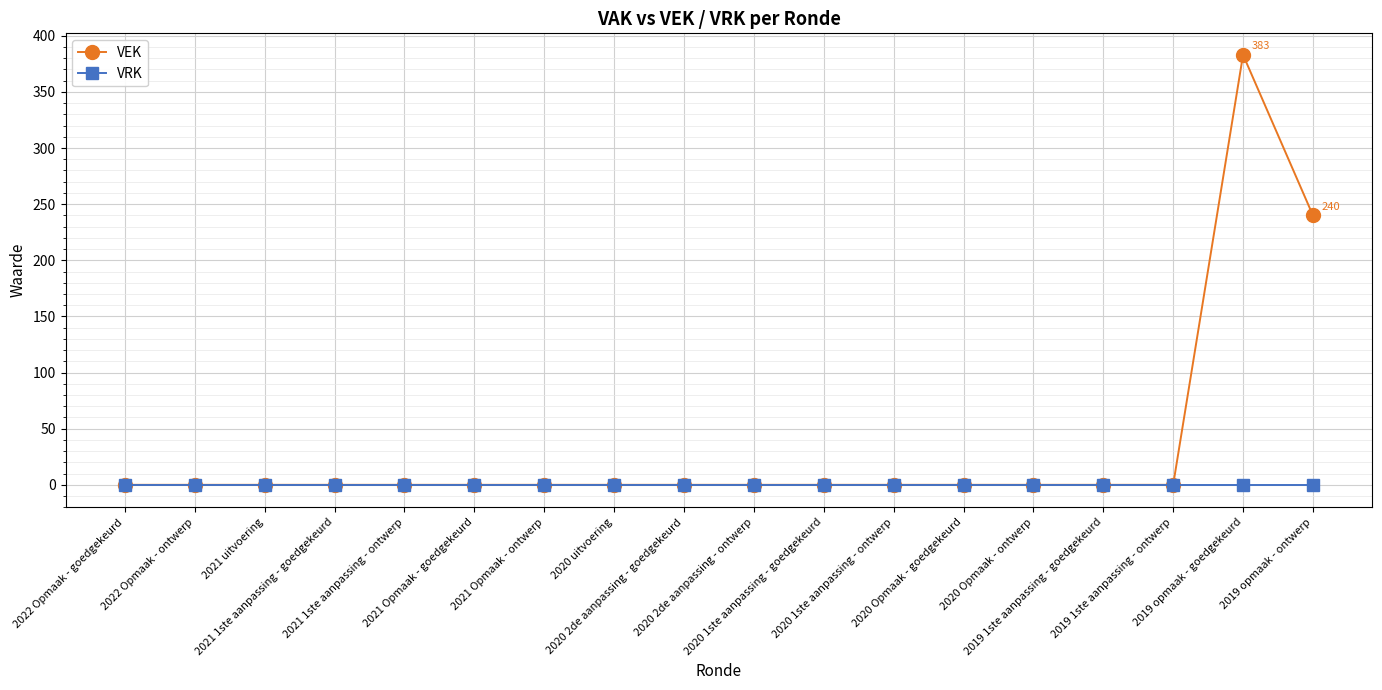

Does the chart display data point markers on the line(s)?

Yes